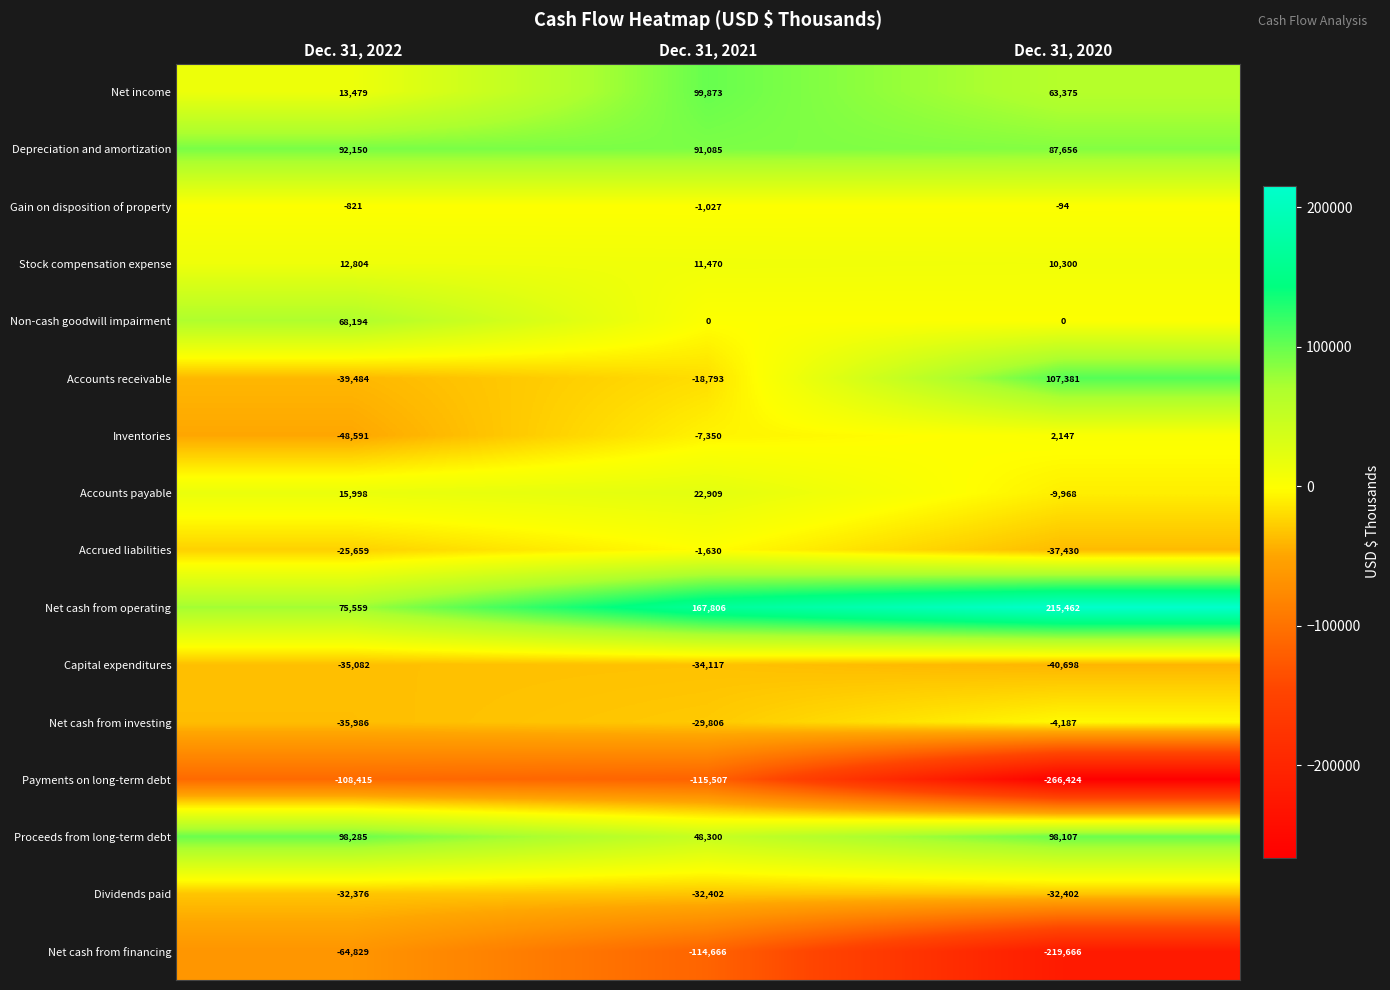

True or false: Payments on long-term debt has a value of -115507 at Dec. 31, 2021.

True